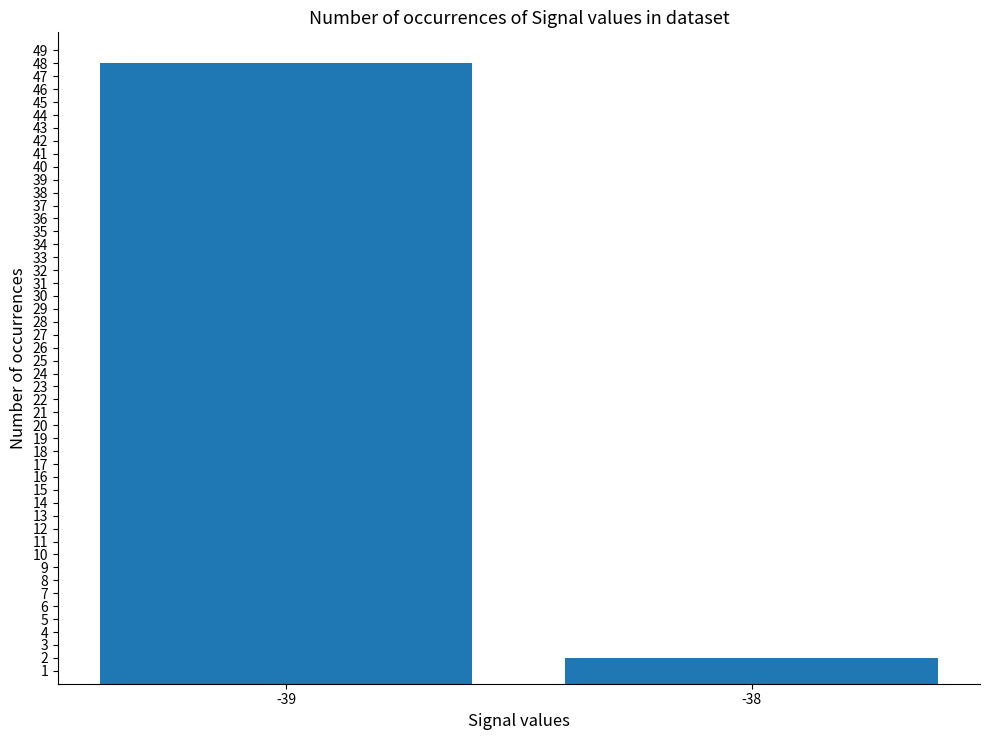

Between -38 and -39, which is larger?

-39